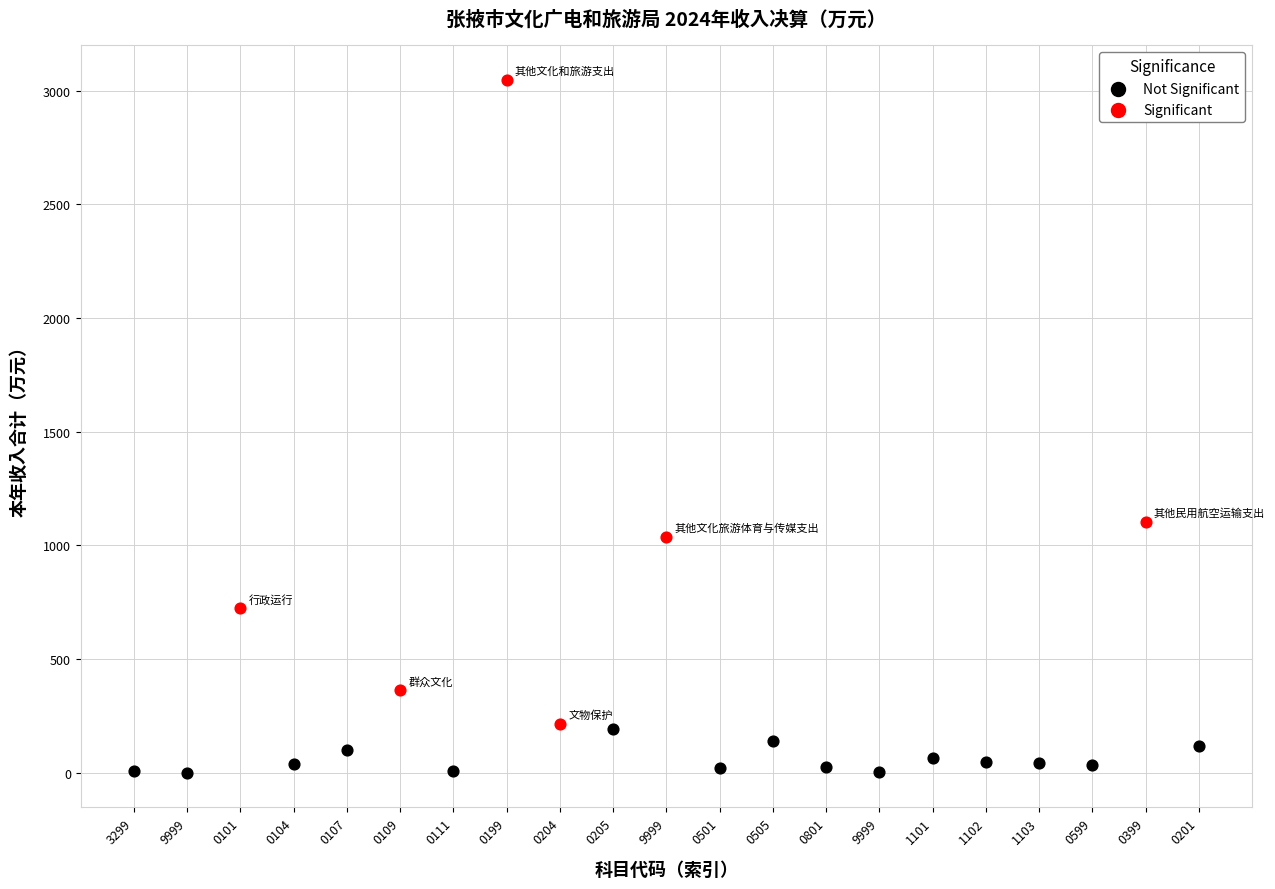

Which series contains the highest Y value?

Significant